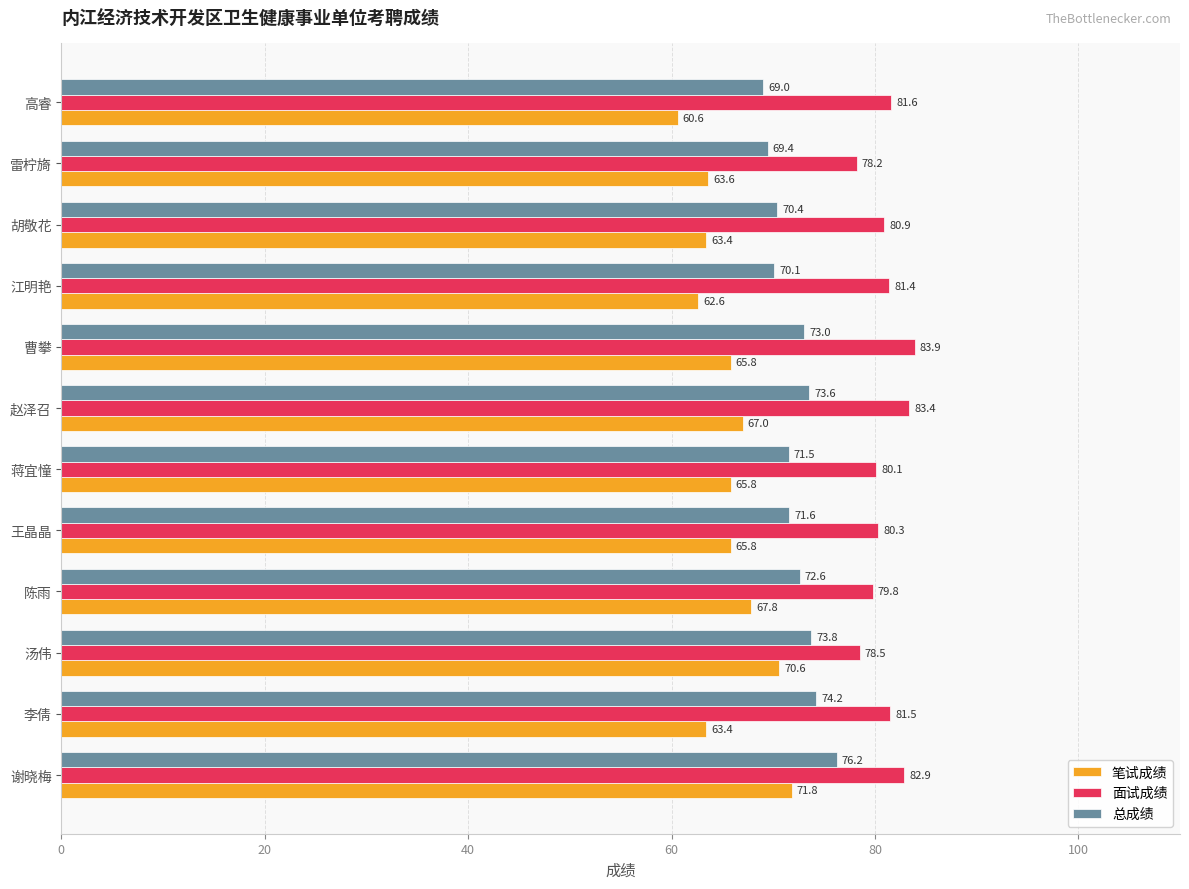

What is the spread (max minus min) of values at 胡敬花?

17.5